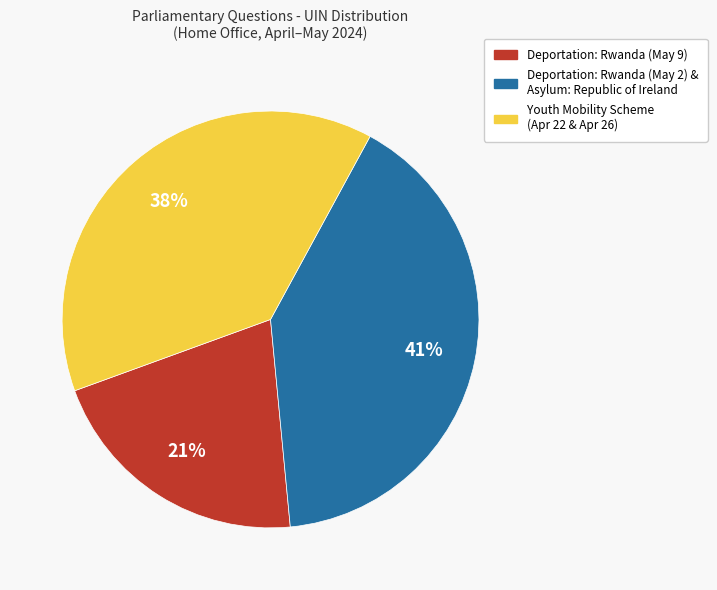

Count the number of slices in the pie.

3